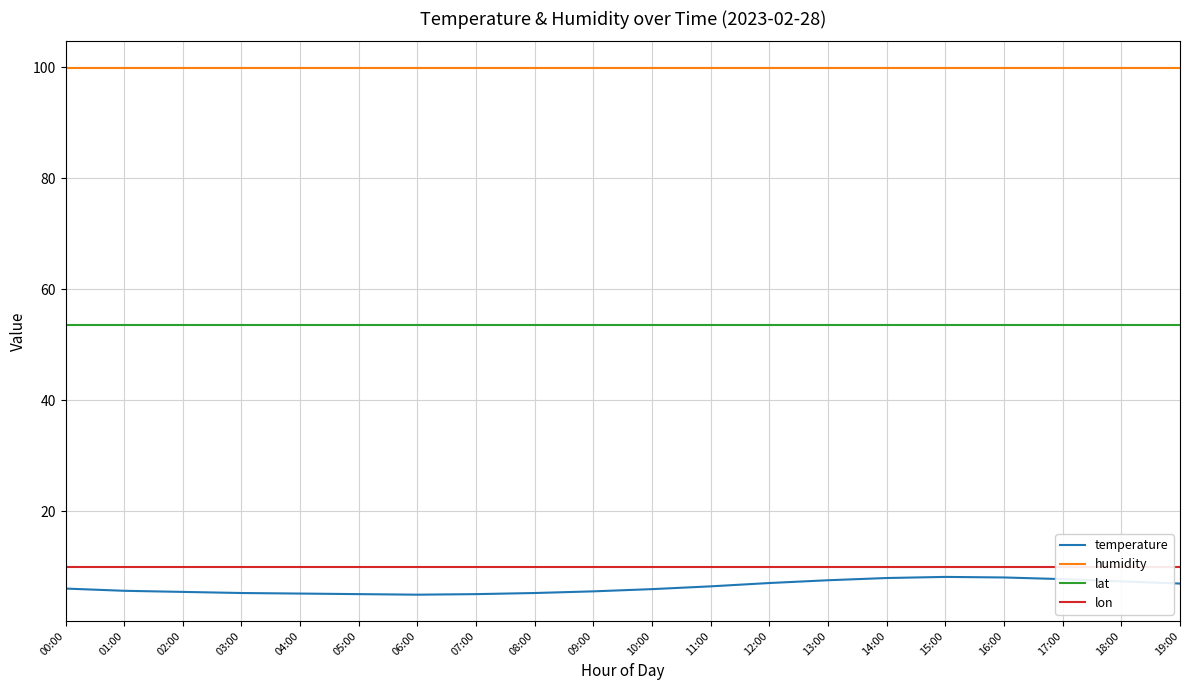

Rank the series at 18:00 from lowest to highest value.

temperature, lon, lat, humidity